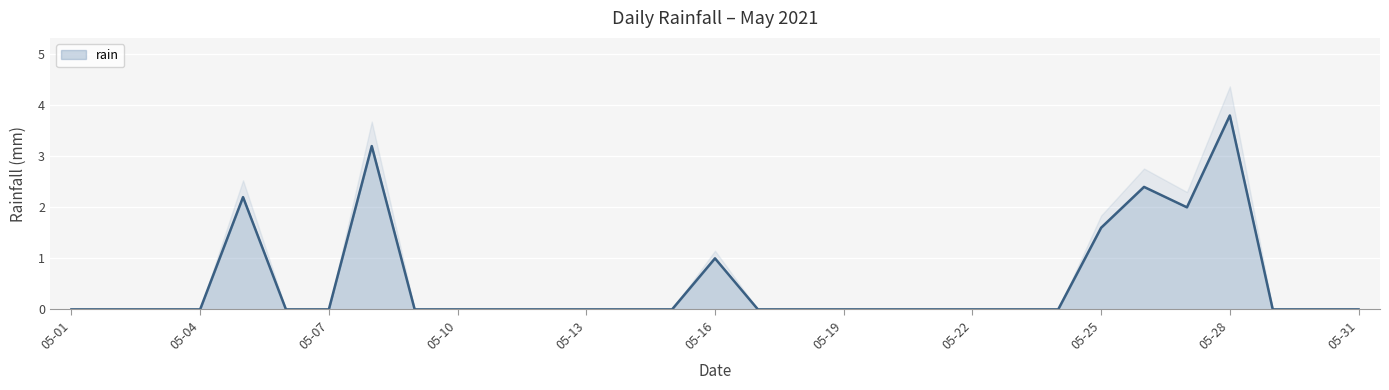

True or false: the data shows 2.7 at 05-09.

False